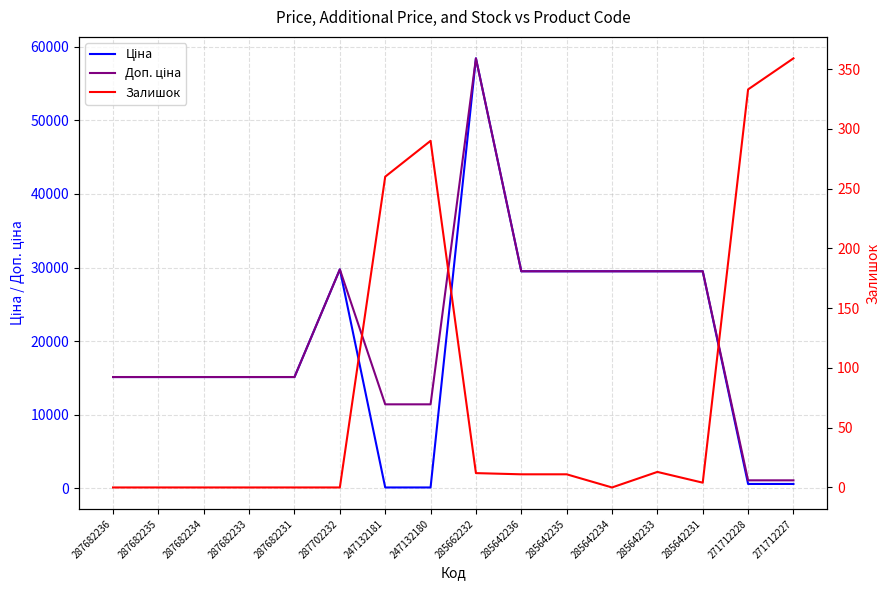

Which category has the lowest value in the Залишок series?

287682236